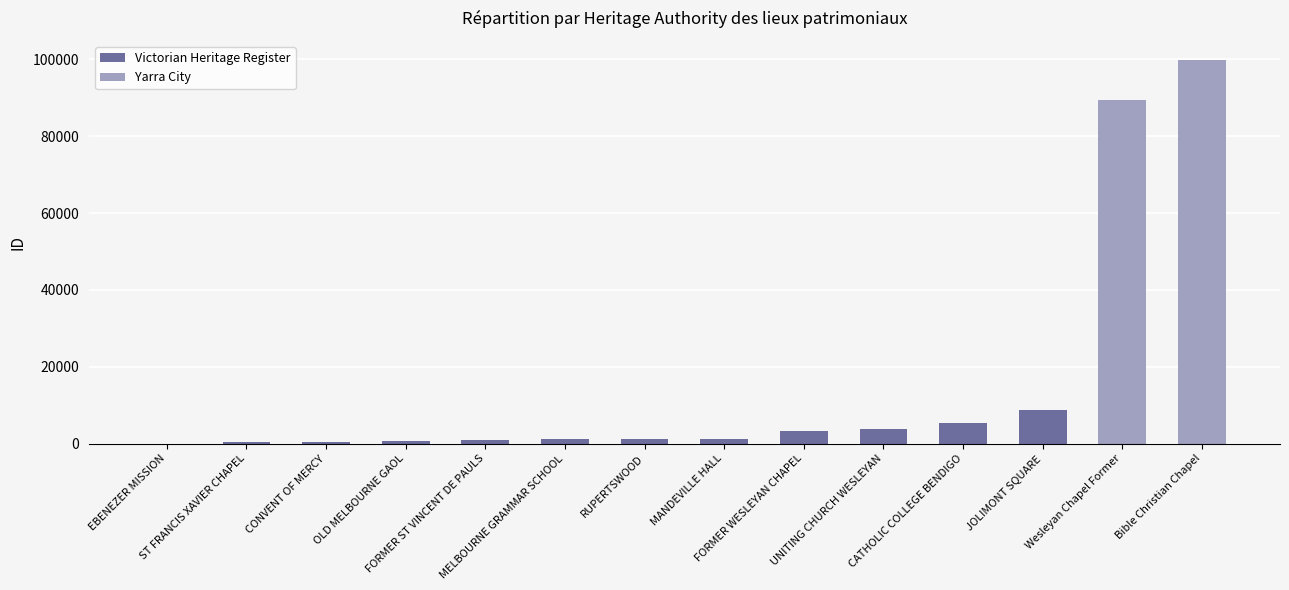

At which category does the chart reach its peak across all series?

Bible Christian Chapel